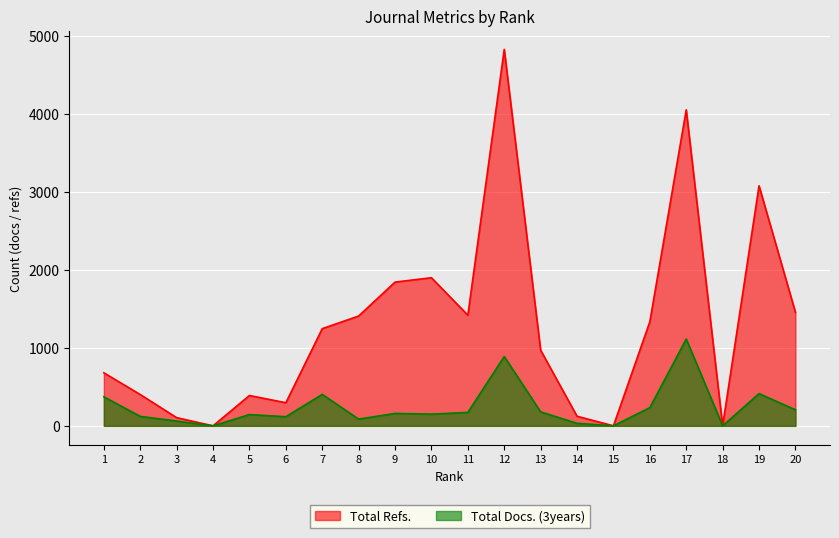

The Total Docs. (3years) series shows 172 at 11. True or false?

True